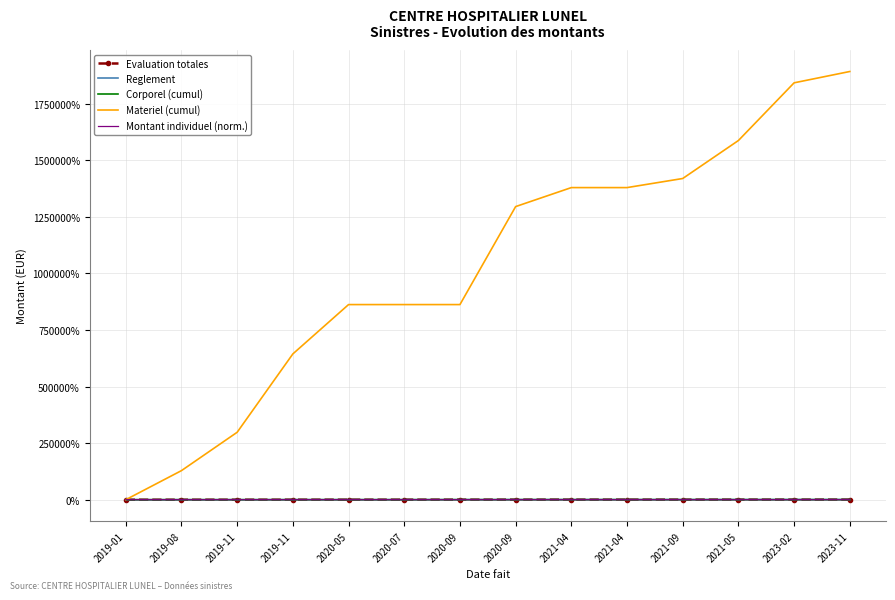

Where does the Evaluation totales series first go above 540?

2020-09